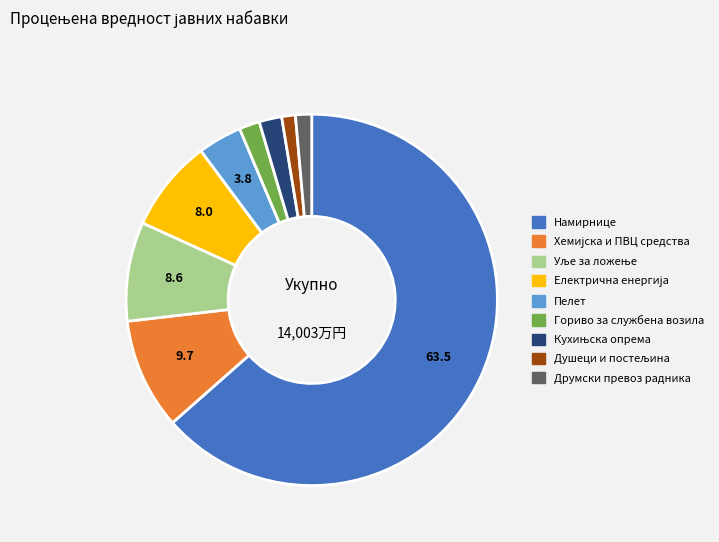

Which category has the biggest portion of the pie?

Намирнице